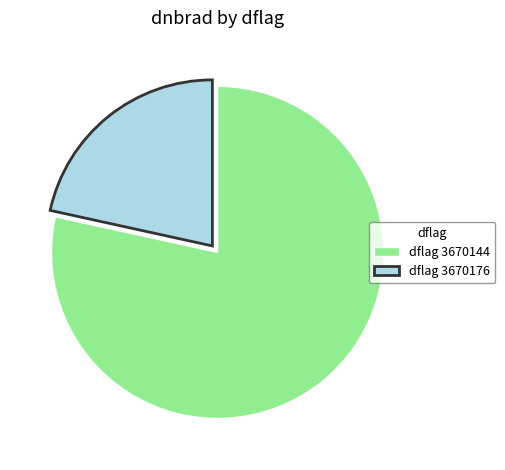

What is the largest slice in the pie chart?

dflag 3670144